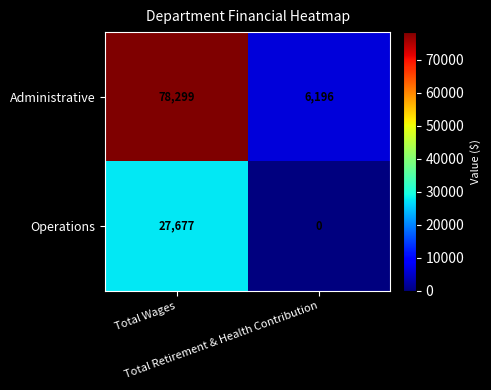

Which series has the largest total across all categories?

Administrative